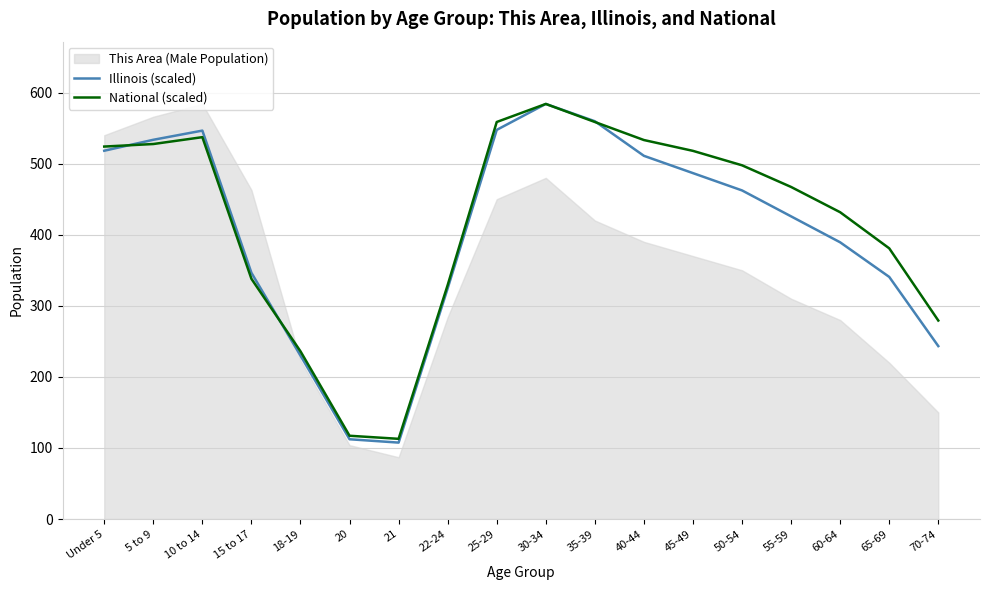

True or false: National (scaled) has more than 1 interior local peaks.

True